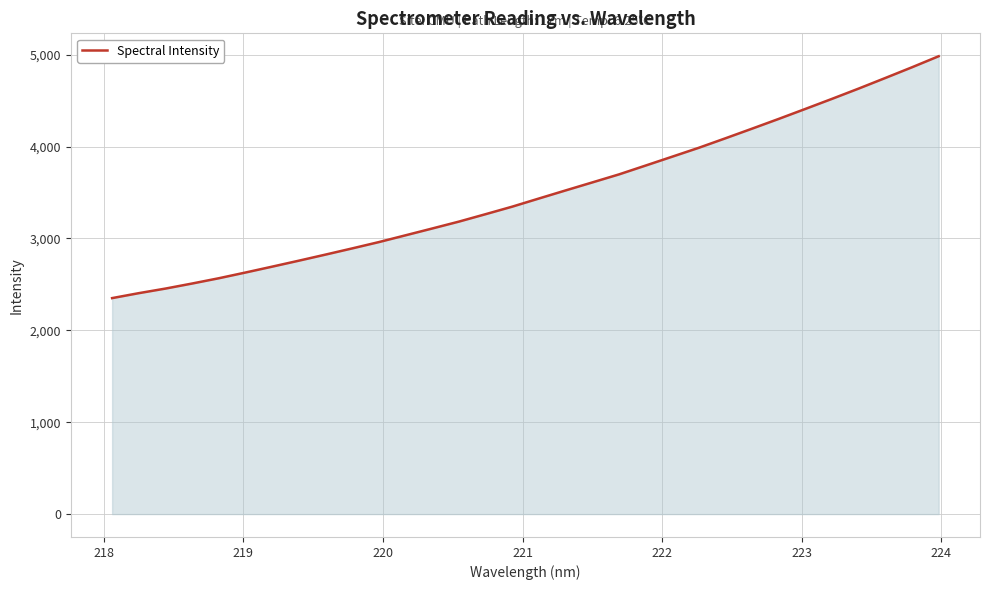

What is the maximum value shown in the chart?

4983.5